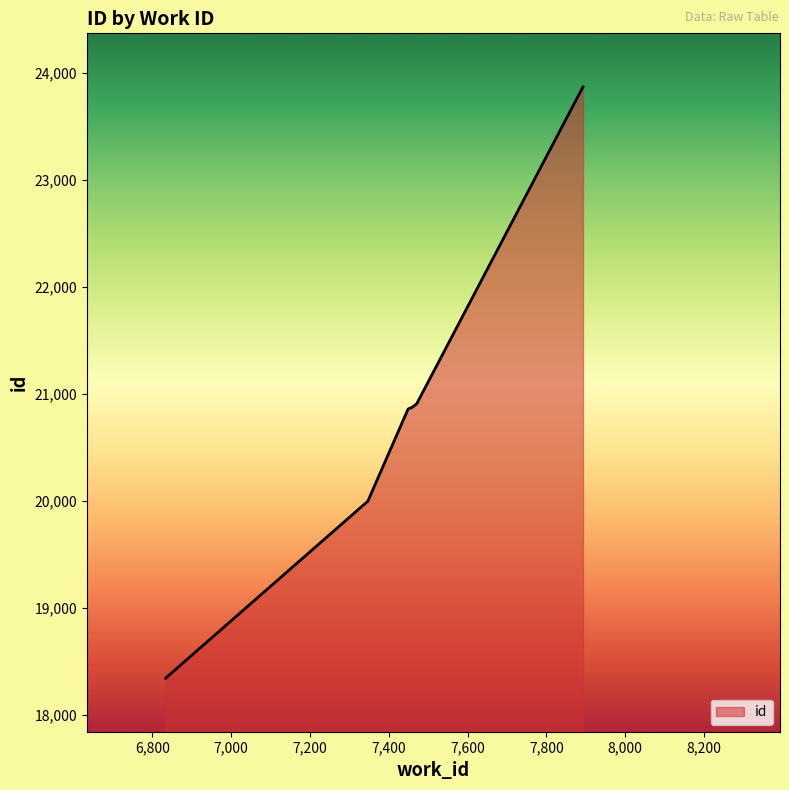

How many categories are shown in the chart?

10